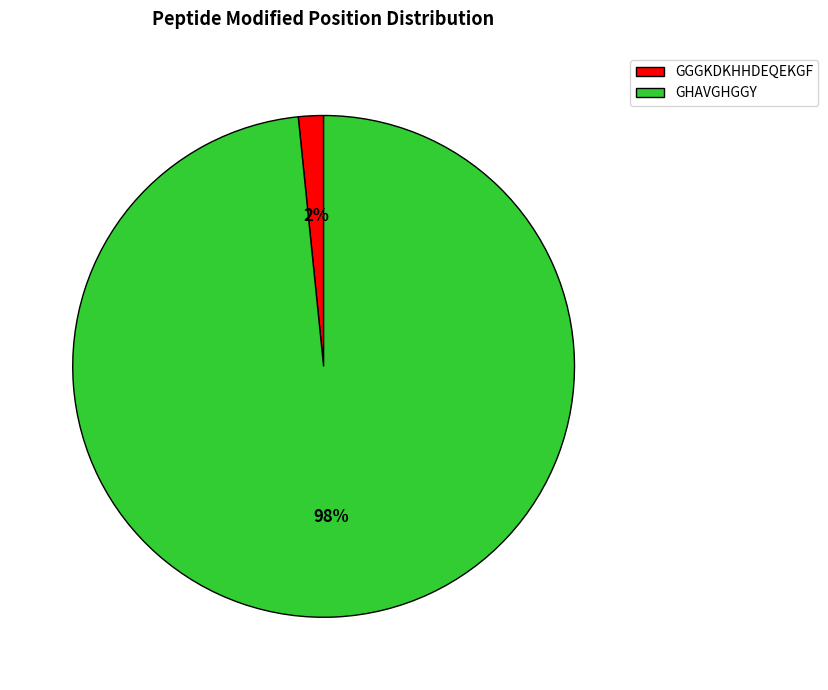

To the nearest percent, what is the combined percentage of GGGKDKHHDEQEKGF and GHAVGHGGY?

100%